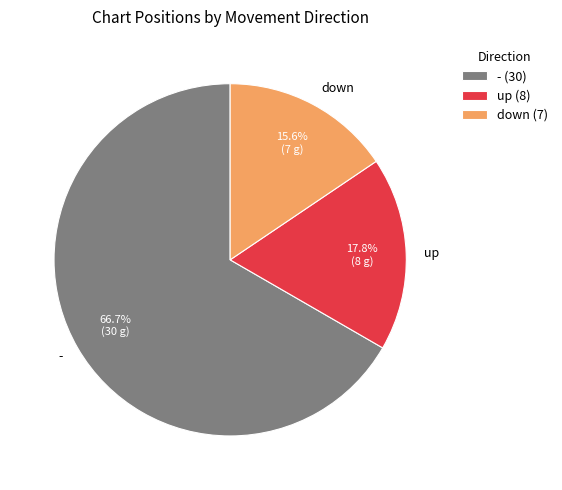

Count the number of slices in the pie.

3